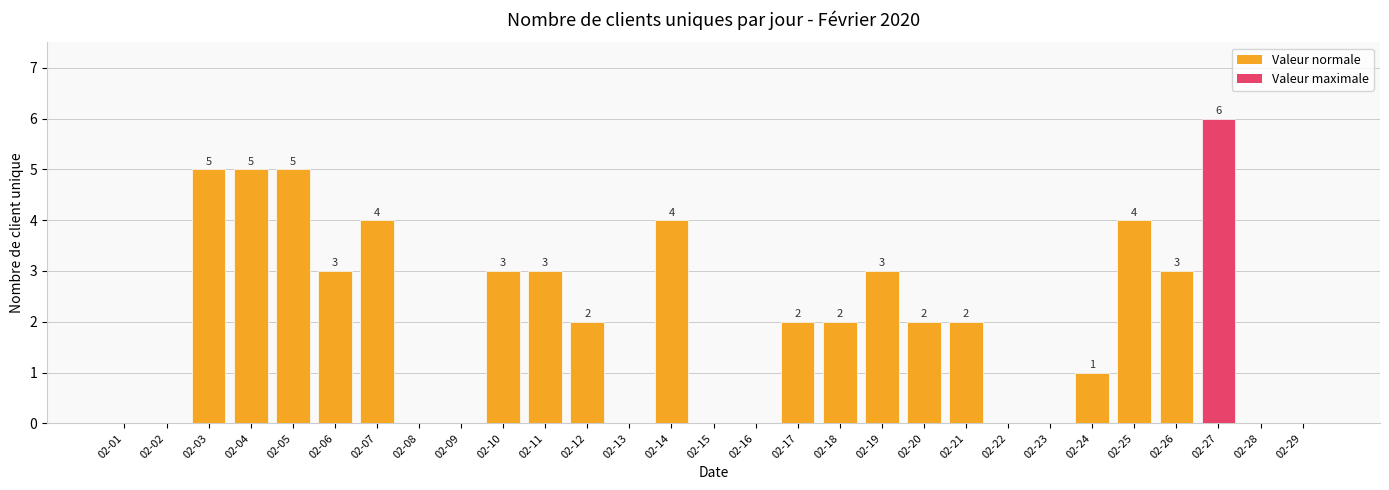

What is the difference between the values at 02-05 and 02-22?

5